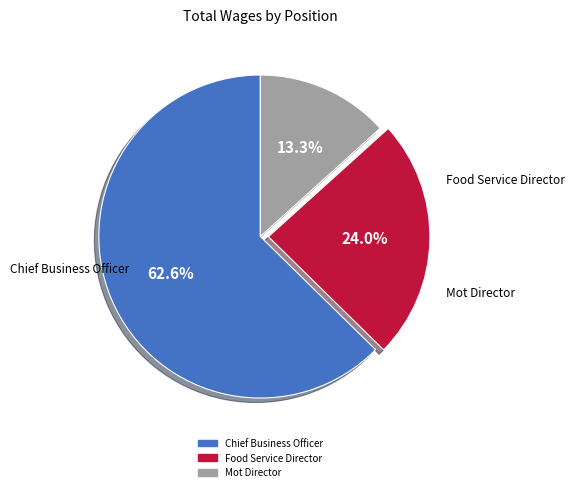

To the nearest percent, what percentage of the pie is Mot Director?

13%